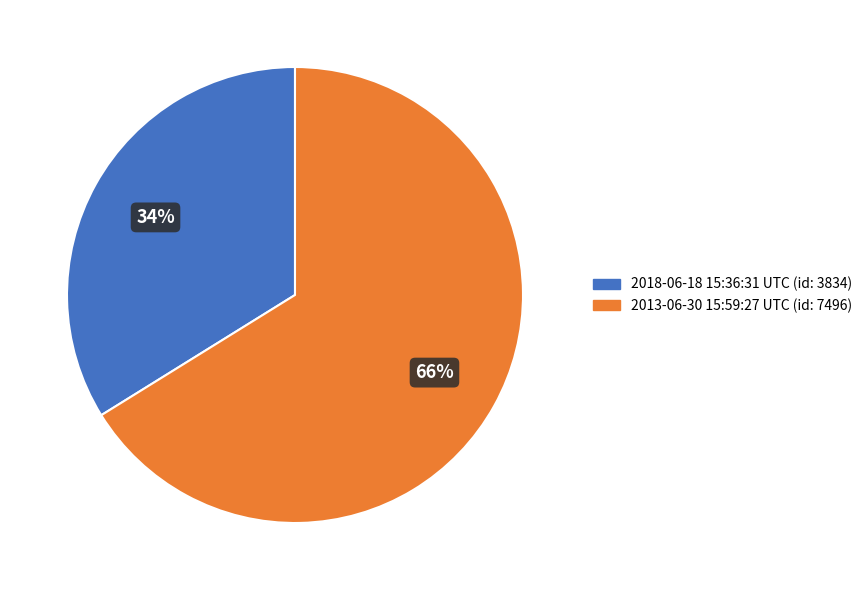

Rank the categories by value from lowest to highest.

2018-06-18 15:36:31 UTC, 2013-06-30 15:59:27 UTC